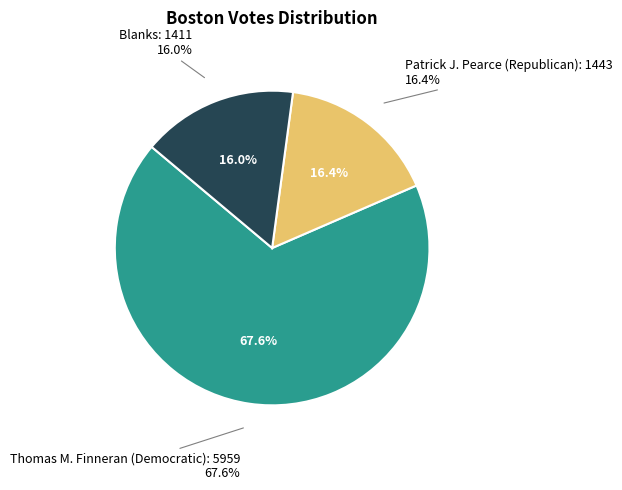

Which has a higher value, Blanks or Thomas M. Finneran (Democratic)?

Thomas M. Finneran (Democratic)